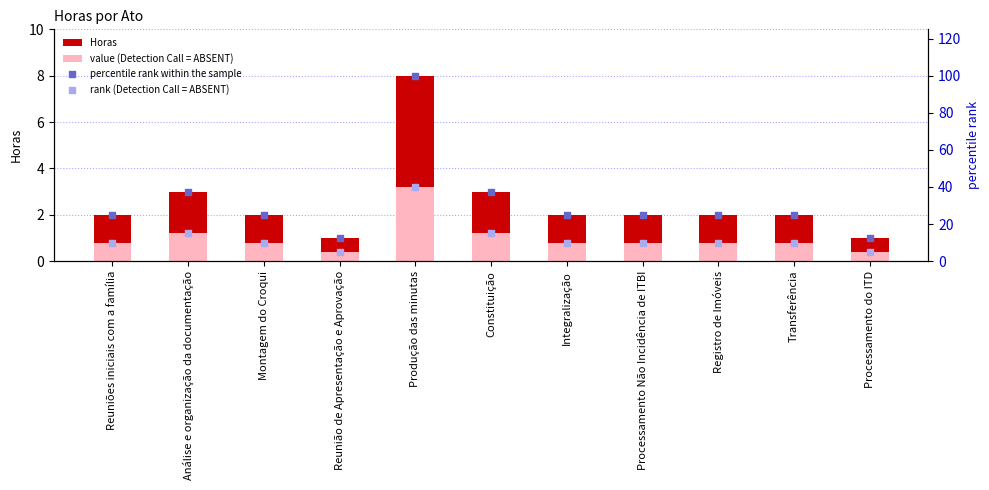

What is the total value across all series at Produção das minutas?

151.2